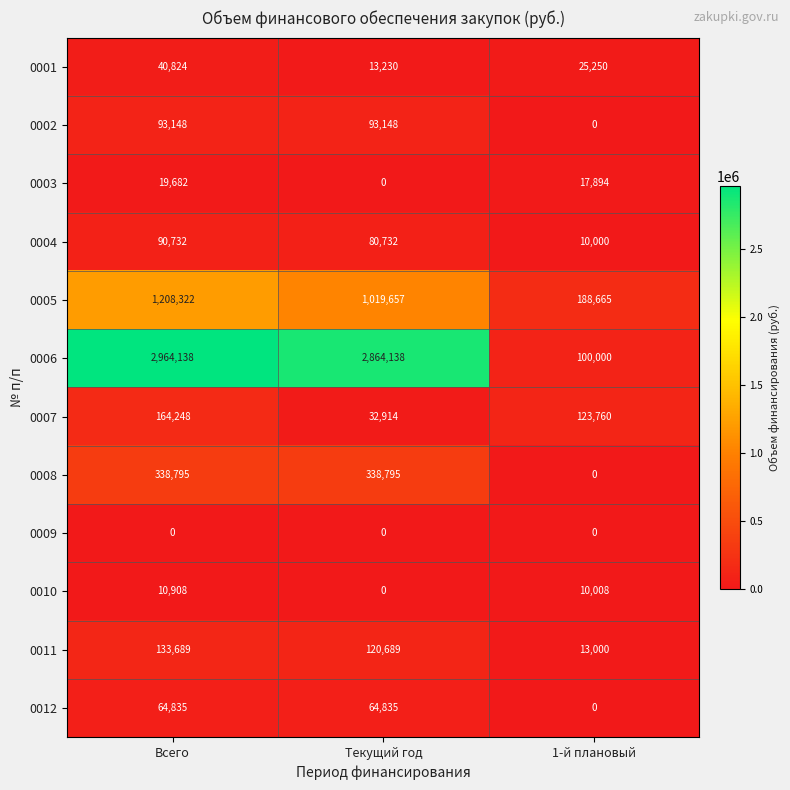

At Всего, list the series in order from smallest to largest.

0009, 0010, 0003, 0001, 0012, 0004, 0002, 0011, 0007, 0008, 0005, 0006